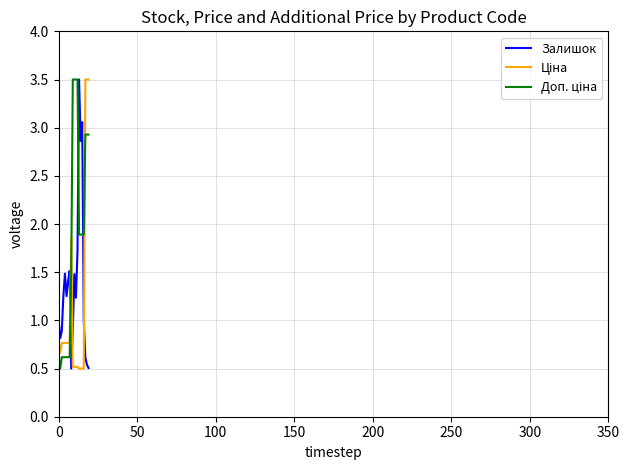

What is the minimum value shown in the chart?

0.5